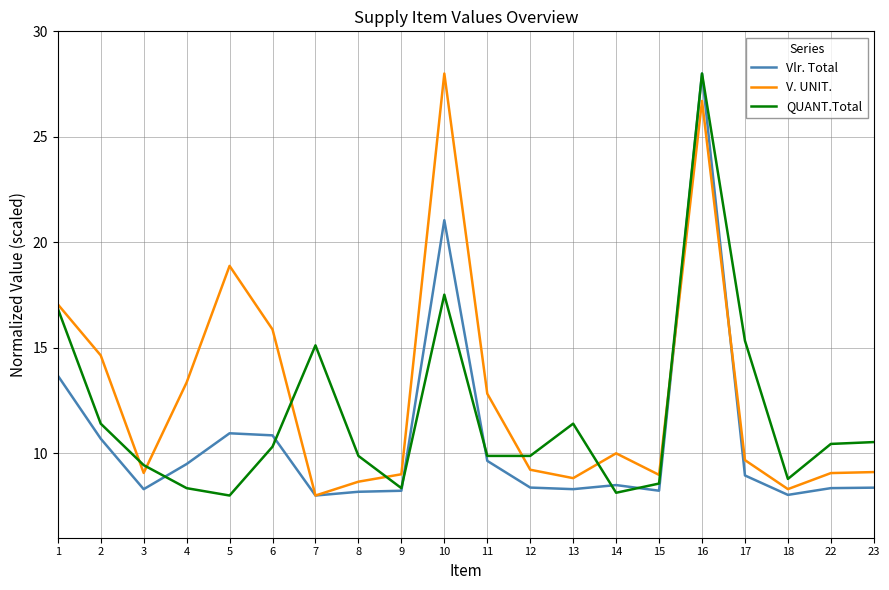

Which category has the highest value in the Vlr. Total series?

16